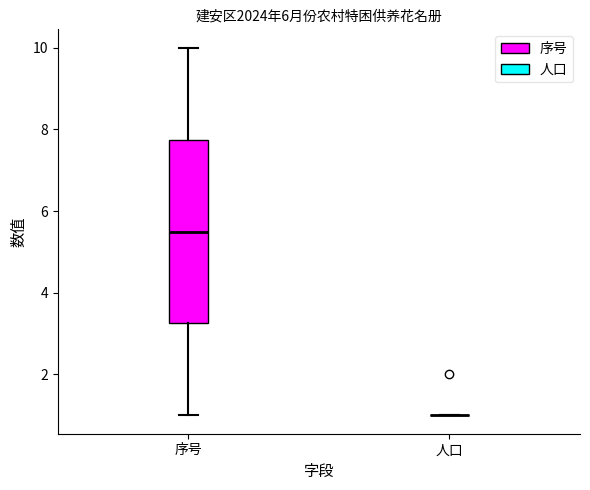

Reading left to right, read every box against the y-axis: the position of its median line, the range the box covers, and the ends of its whiskers. The values are not printed on the chart, so give them approximately, as read against the axis.

序号: median 5.6, box 3.2 to 7.8, whiskers 1.0 to 10.0
人口: box collapsed to a line at 1.0, whiskers 1.0 to 1.0